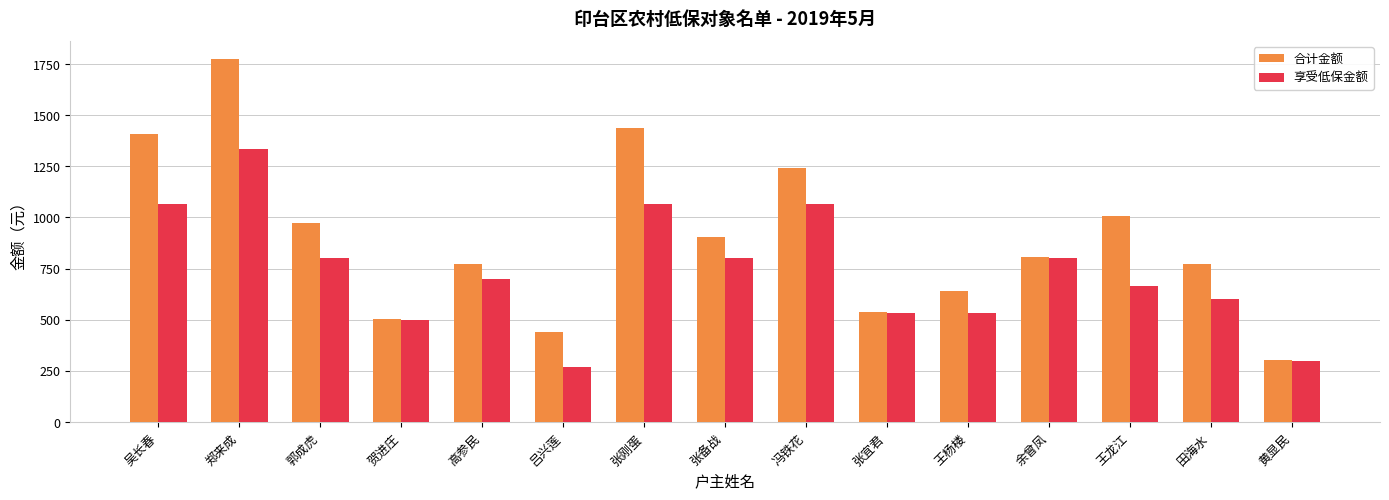

What is the difference between the 享受低保金额 values at 张备战 and 黄显民?

501